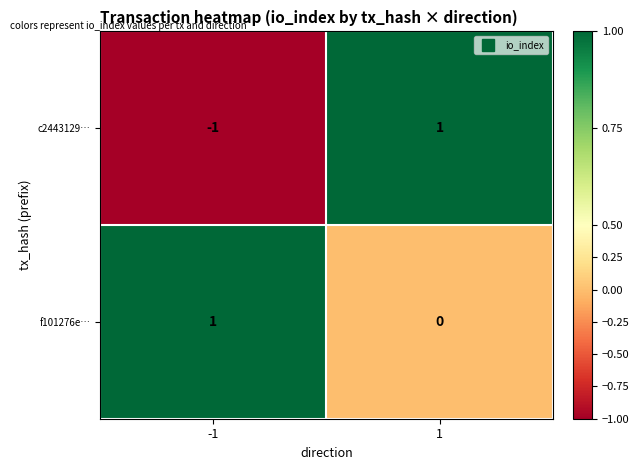

Rank the series at -1 from highest to lowest value.

f101276e…, c2443129…